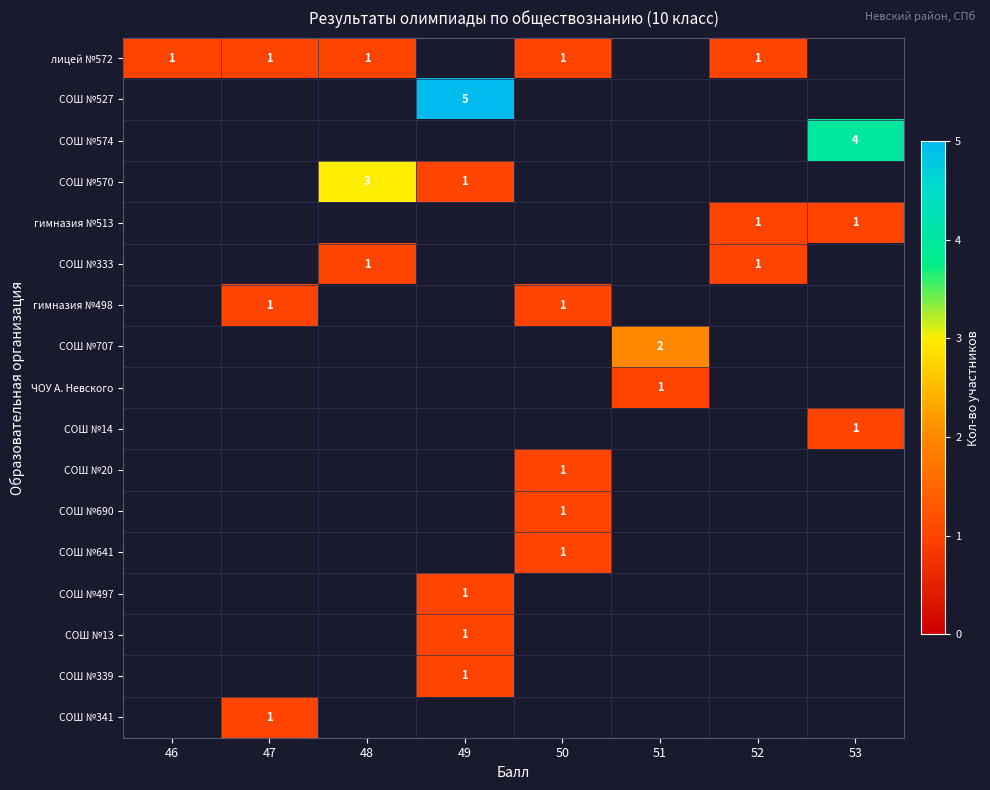

Is it true that СОШ №14 equals 1 at 53?

True